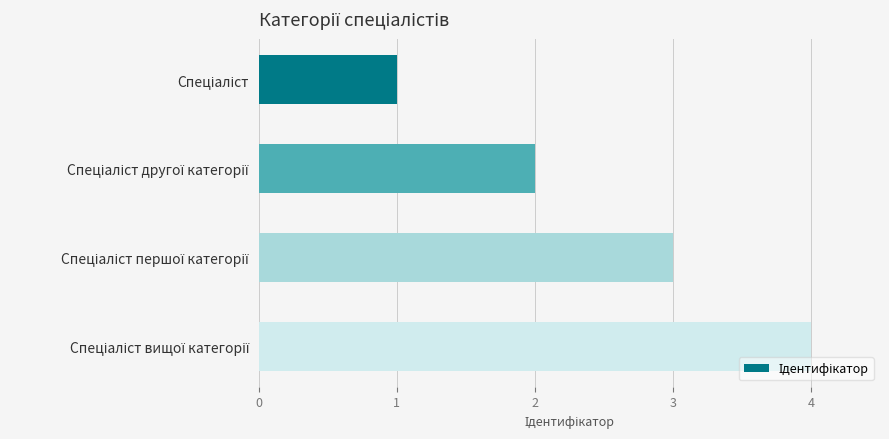

What is the minimum value shown in the chart?

1